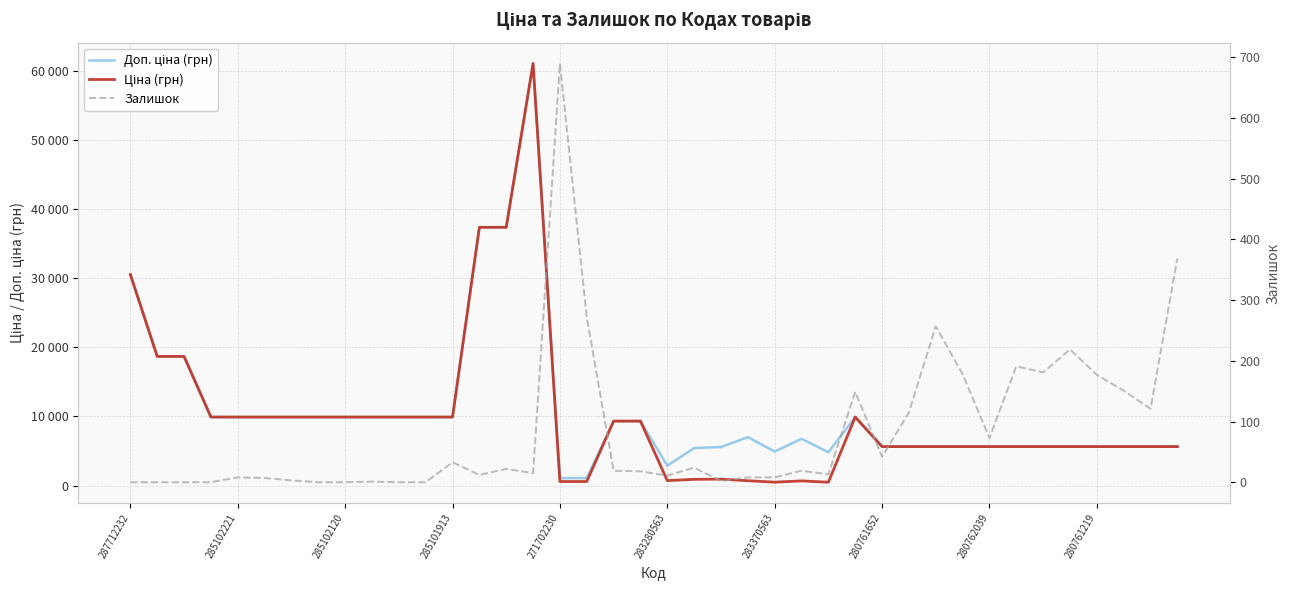

At which category does the chart reach its minimum across all series?

287712232